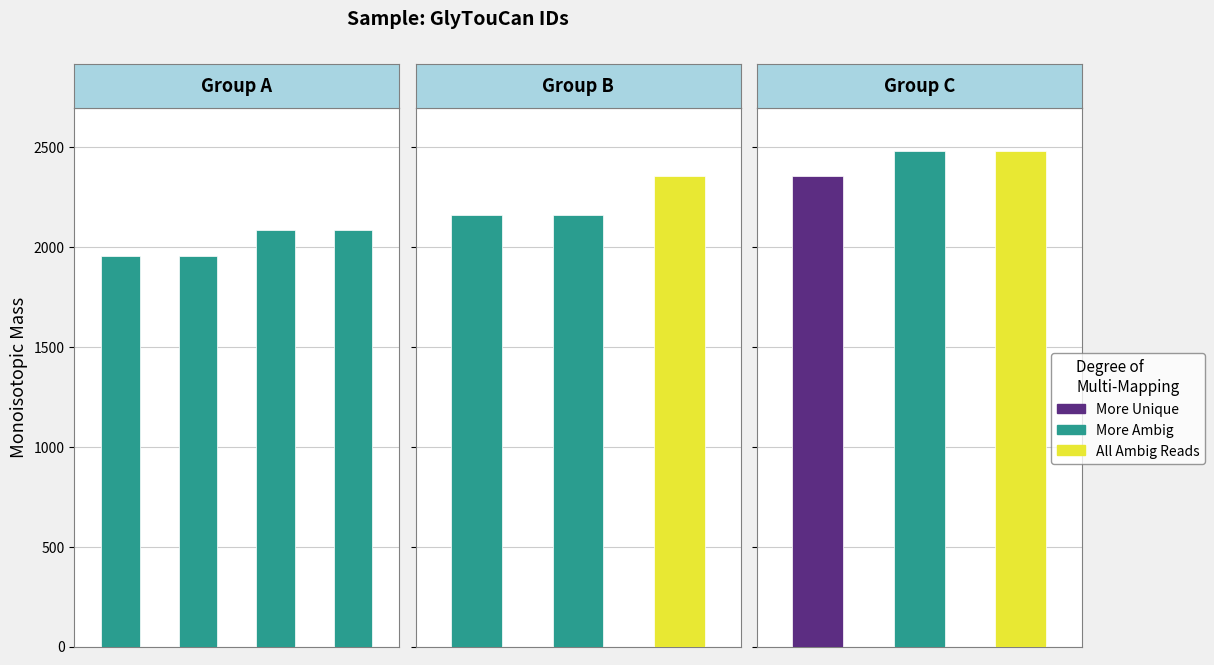

Rank the categories by value from lowest to highest.

G62822TP, G92298DS, G09865KN, G31932YI, G34127GG, G40942IL, G57141VD, G41116FH, G99734BA, G58123BZ